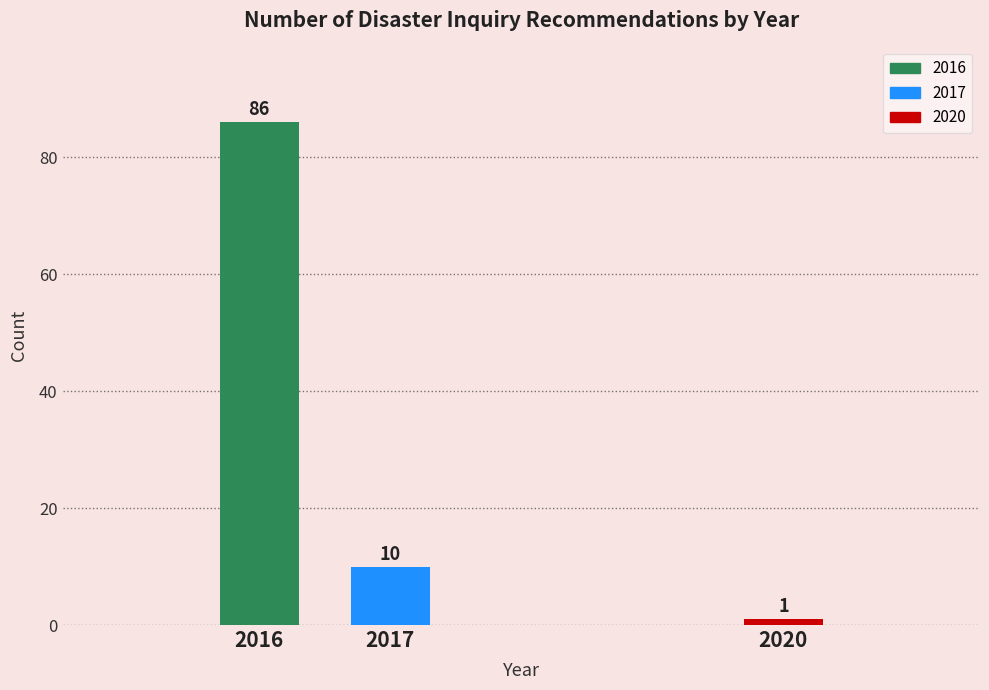

Reading left to right, what are all the values shown in this chart?

2016=86	2017=10	2020=1